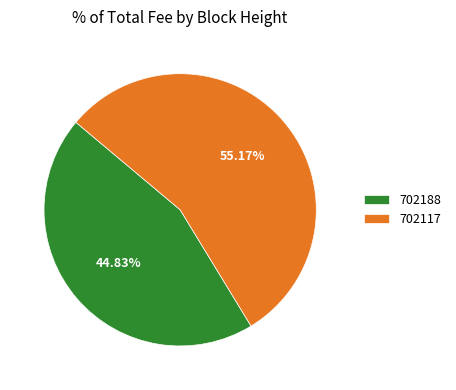

Is the sum of 702188 and 702117 greater than half?

Yes